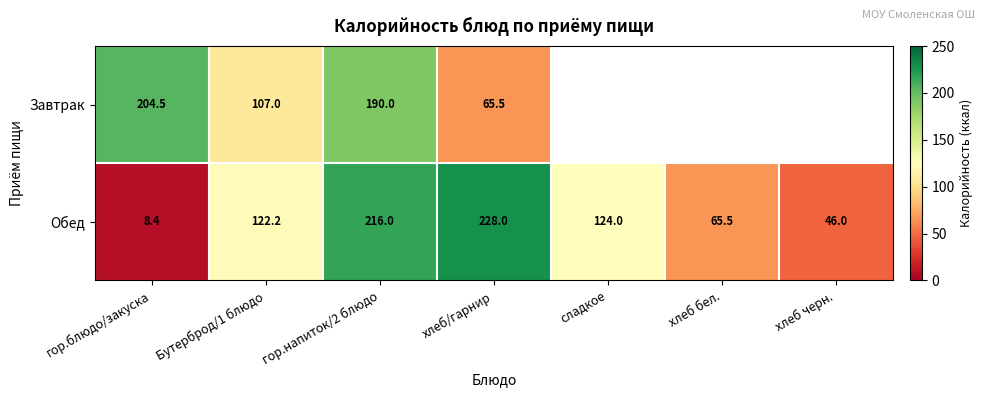

What is the smallest value displayed?

8.4